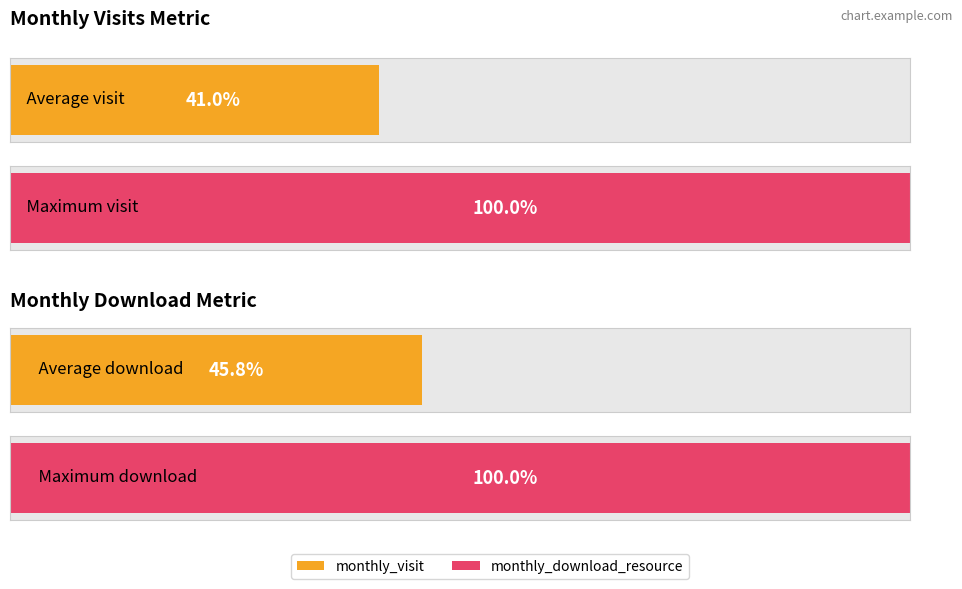

What are all the series names shown in the legend?

monthly_visit, monthly_download_resource